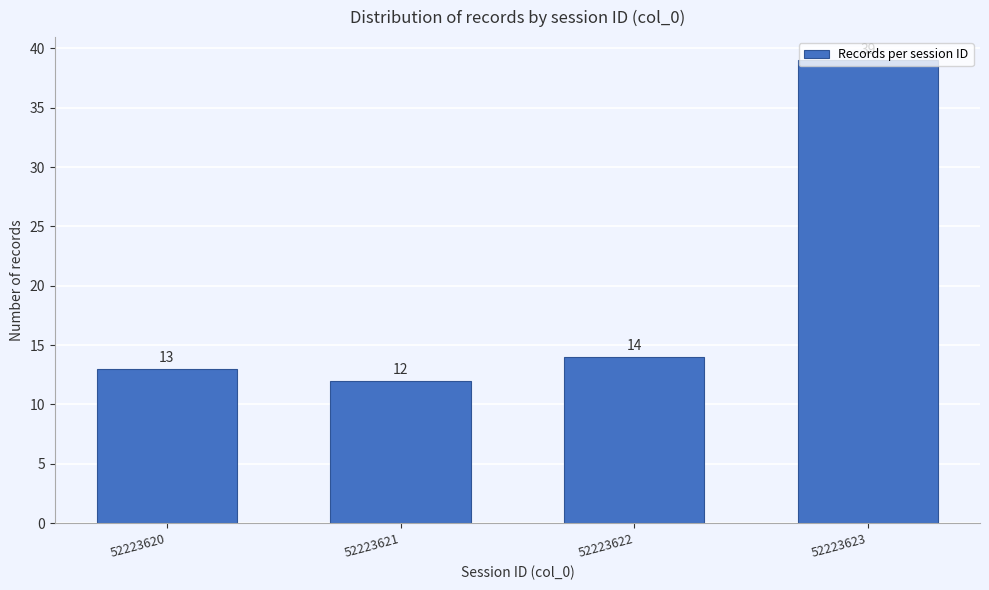

Which has a higher value, 52223623 or 52223620?

52223623